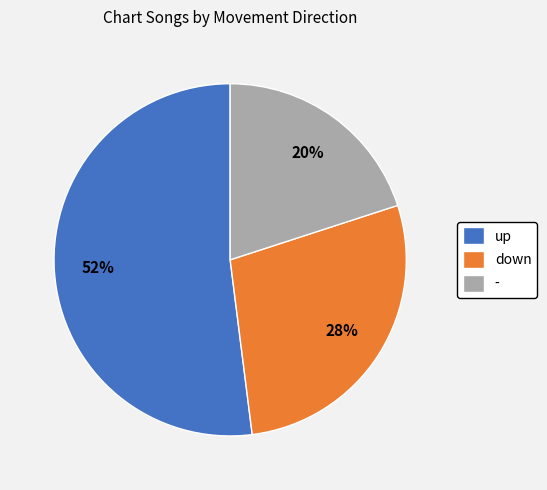

True or false: down accounts for 28% of the total.

True